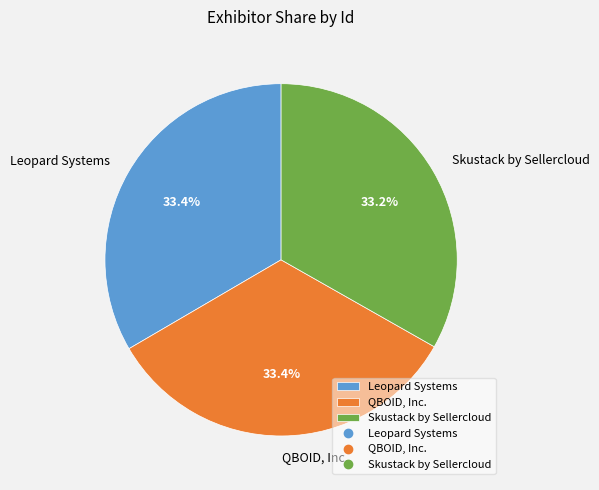

What is the ratio of the value at Skustack by Sellercloud to the value at QBOID, Inc.?

1.0